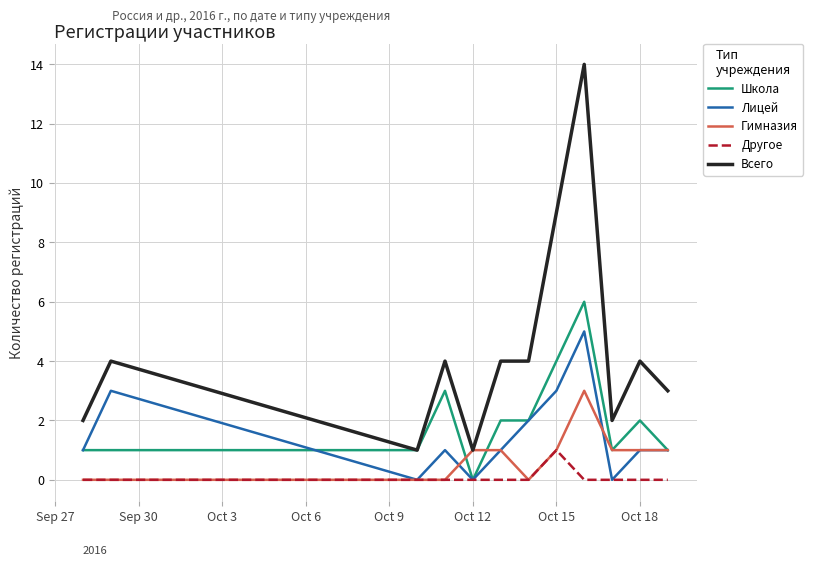

List the series in order of their peak value, lowest first.

Другое, Гимназия, Лицей, Школа, Всего